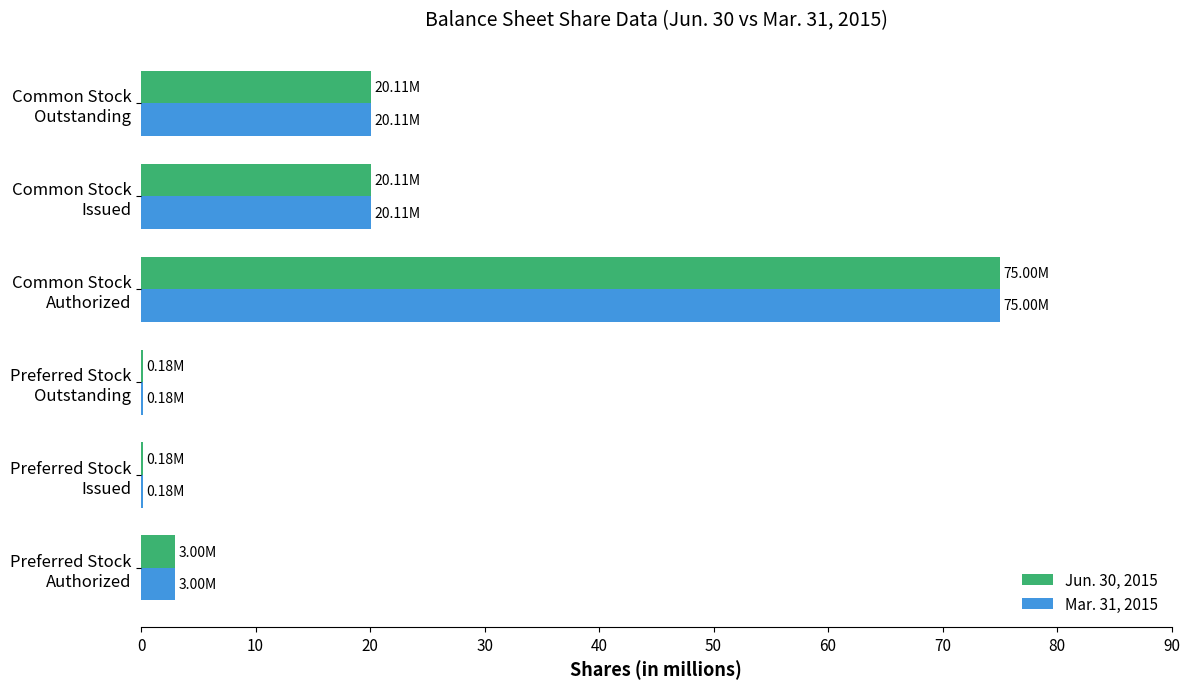

What is the sum of all Mar. 31, 2015 values?

118.6